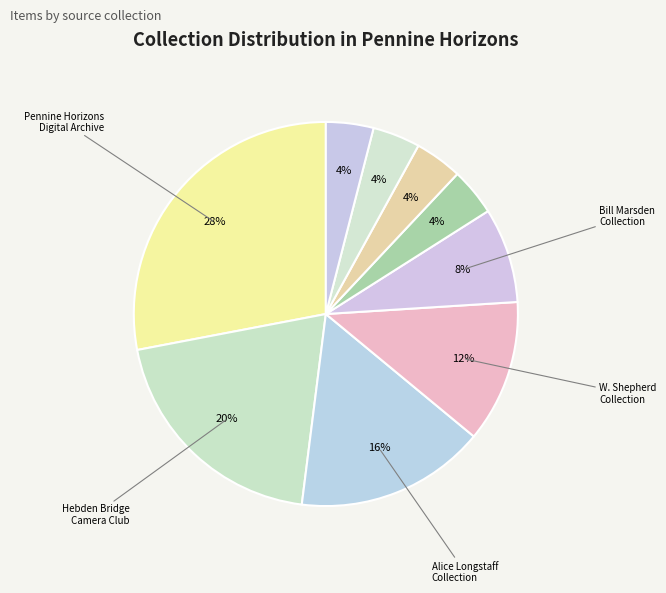

How many segments does this pie chart have?

9